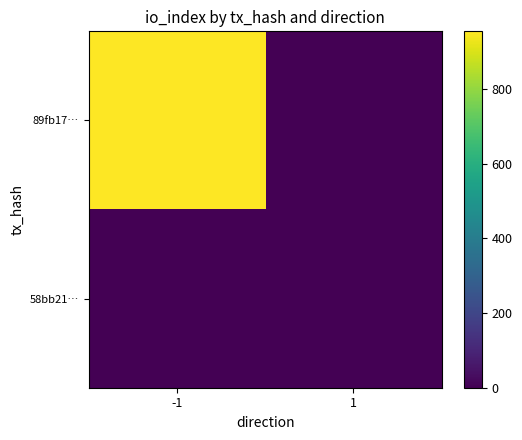

Reading right to left, list all the values displayed in this chart.

89fb17…: 1=0	-1=954
58bb21…: 1=2	-1=0